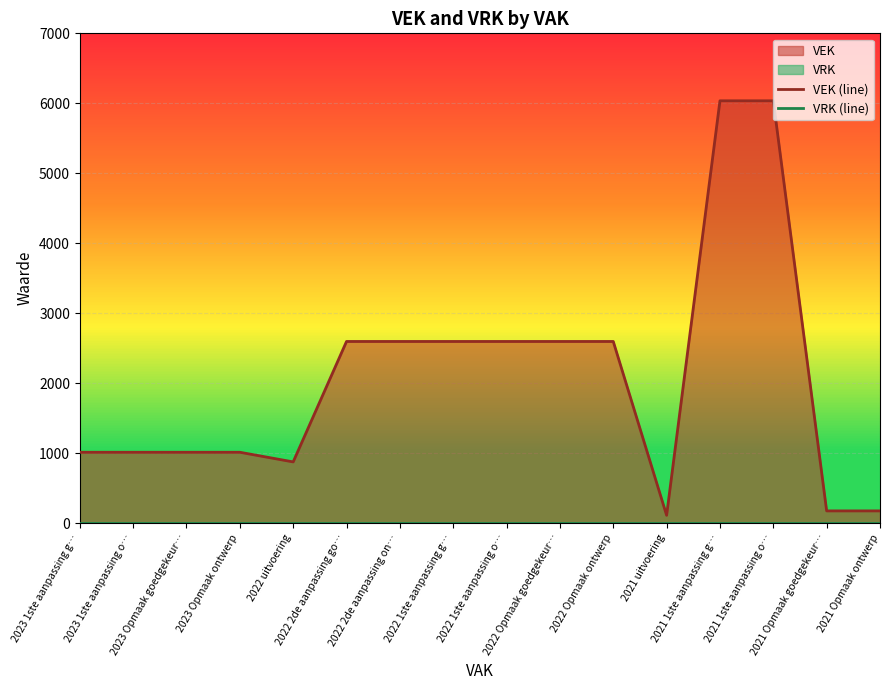

At which category does VEK (line) reach its first local valley?

2022 uitvoering